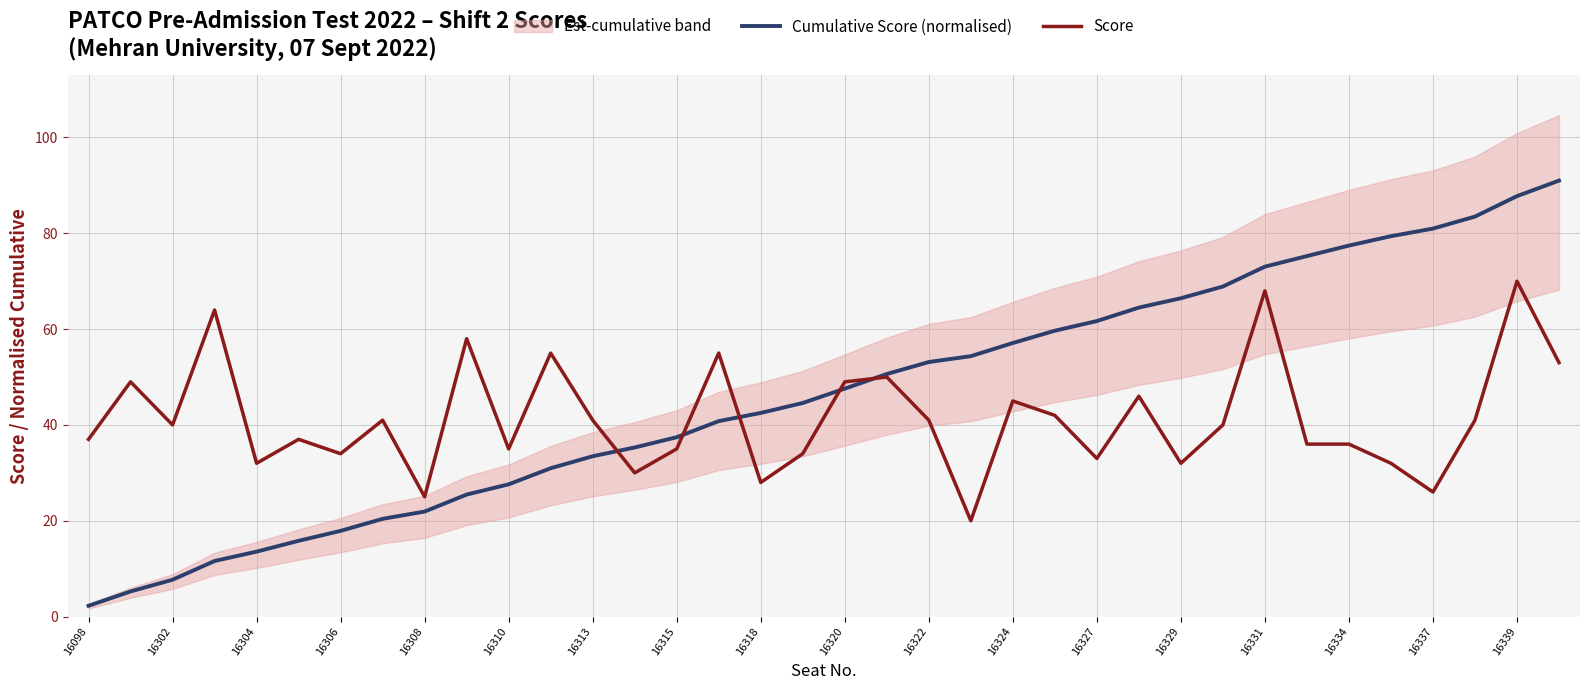

List the series in order of their peak value, highest first.

Cumulative Score (normalised), Score